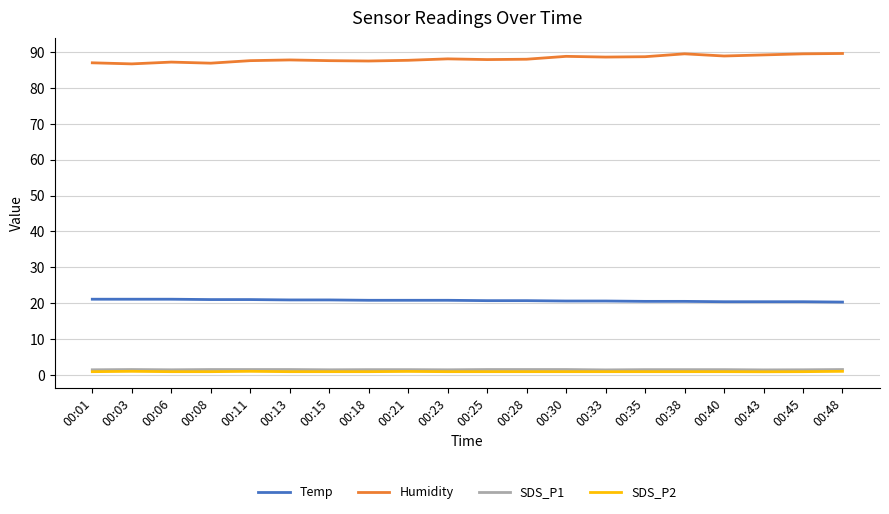

True or false: Humidity and SDS_P1 intersect in this chart.

False